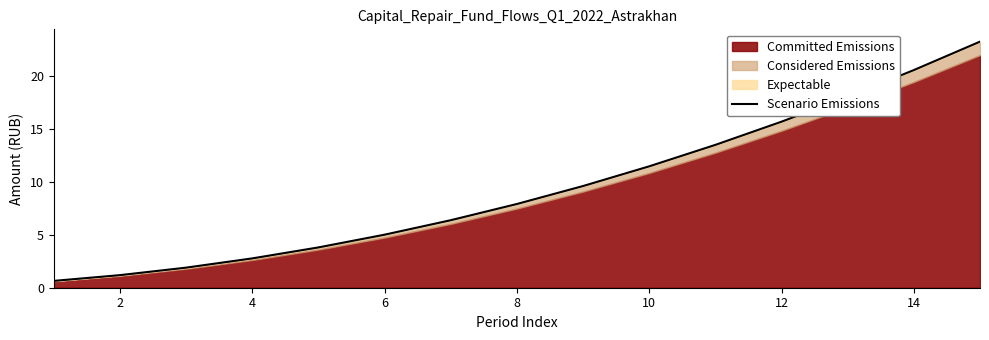

How many lines are shown in the chart?

1